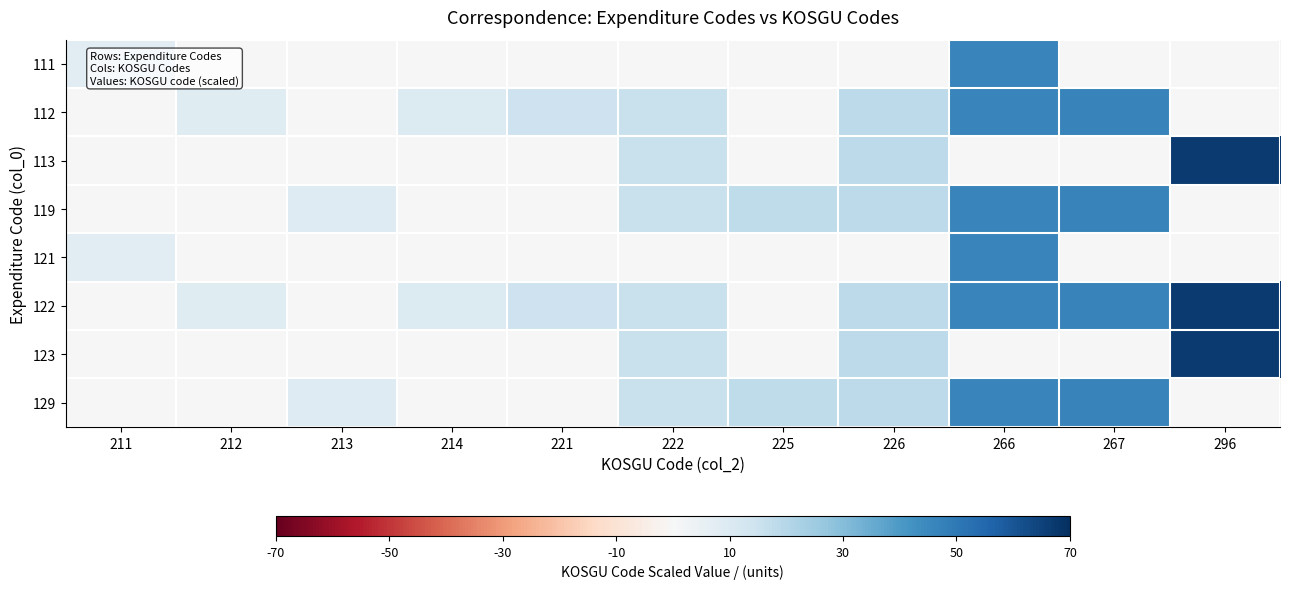

How many data points does each series have?

11